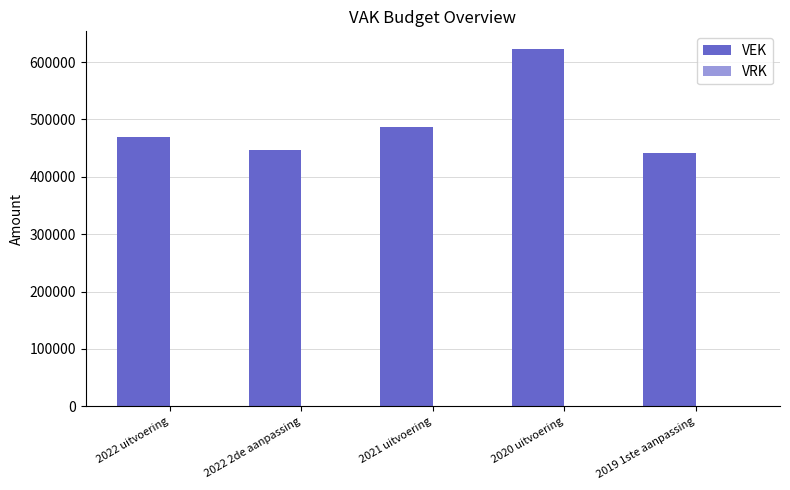

The value at 2022 2de aanpassing is 719318. True or false?

False